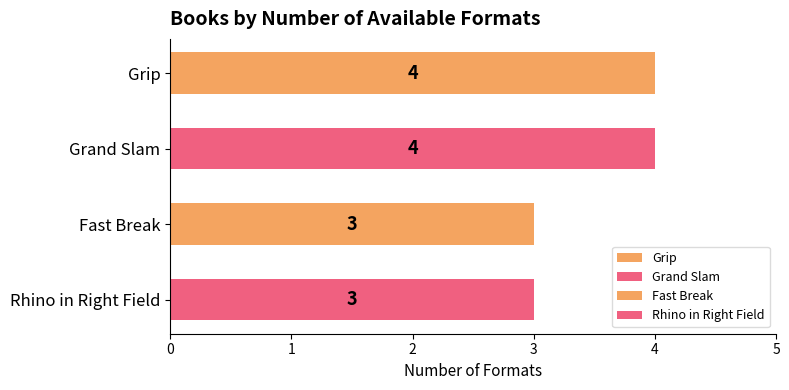

Reading top to bottom, what are all the values shown in this chart?

4	4	3	3